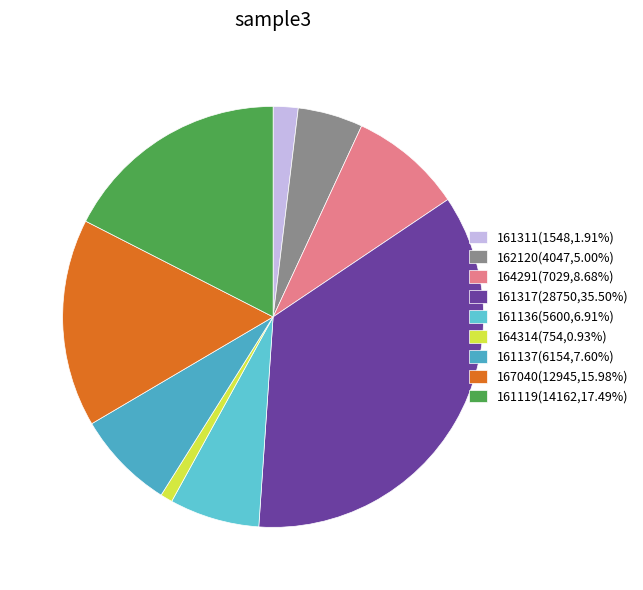

How many slices are in this pie chart?

9